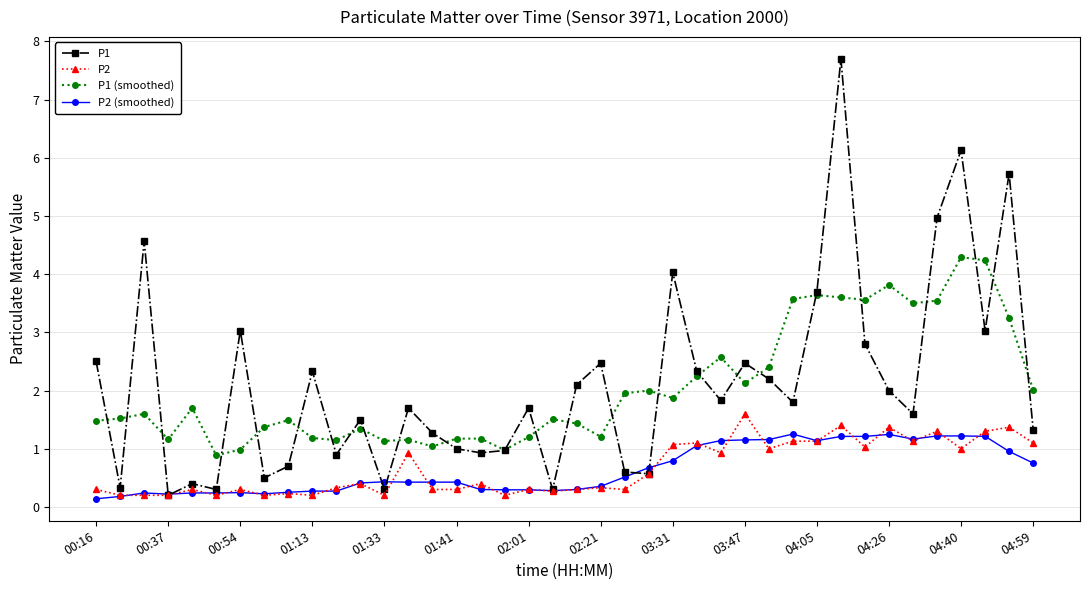

Which series has the widest spread of values?

P1